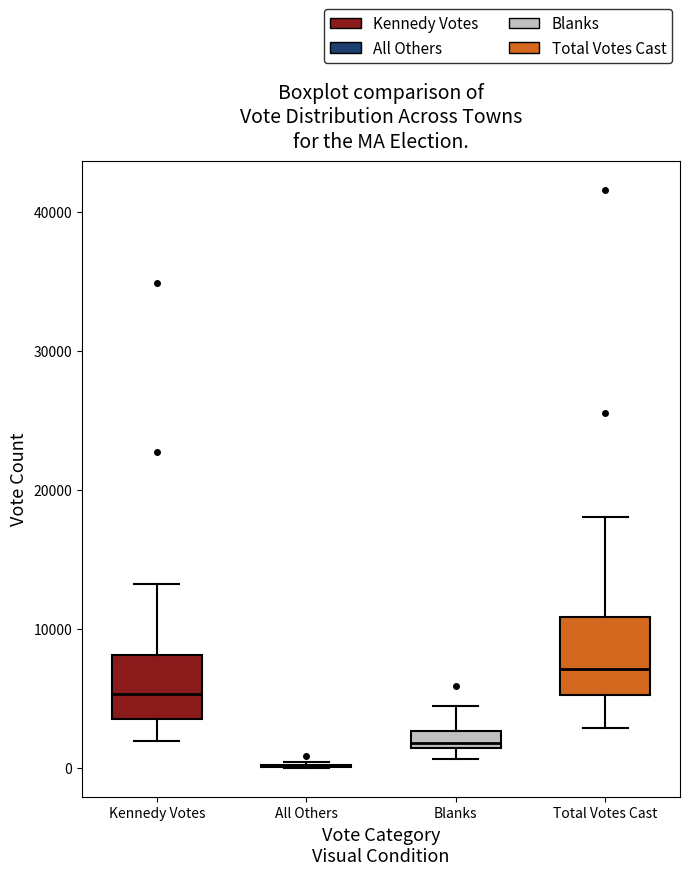

Where is the lower edge of the box for Blanks on the y-axis? The values are not printed on the chart, so give them approximately, as read against the axis.

1000